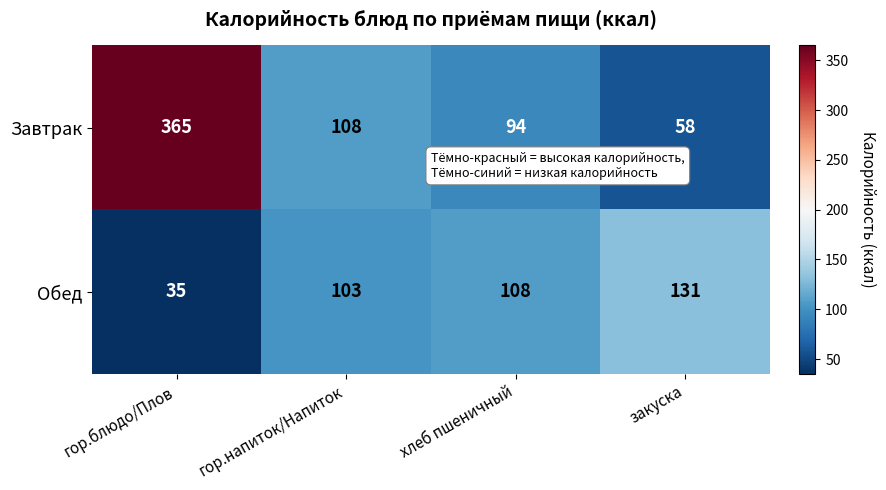

Which category has the lowest value across all series?

гор.блюдо/Плов